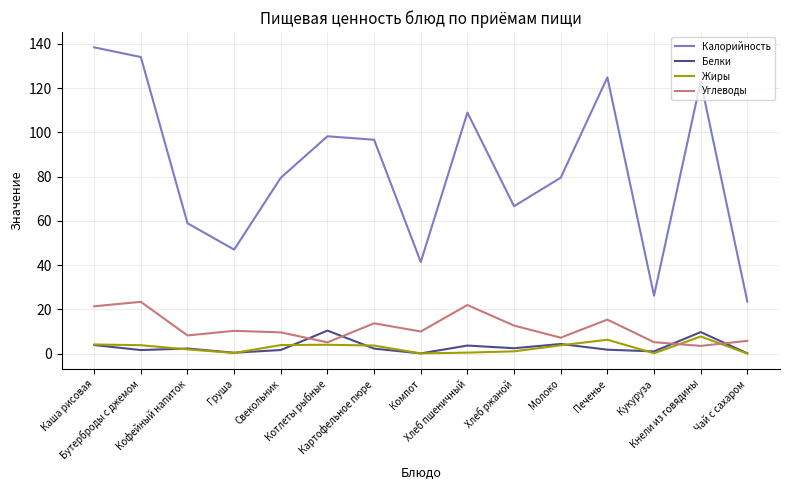

The Жиры series shows 0.3 at Груша. True or false?

True